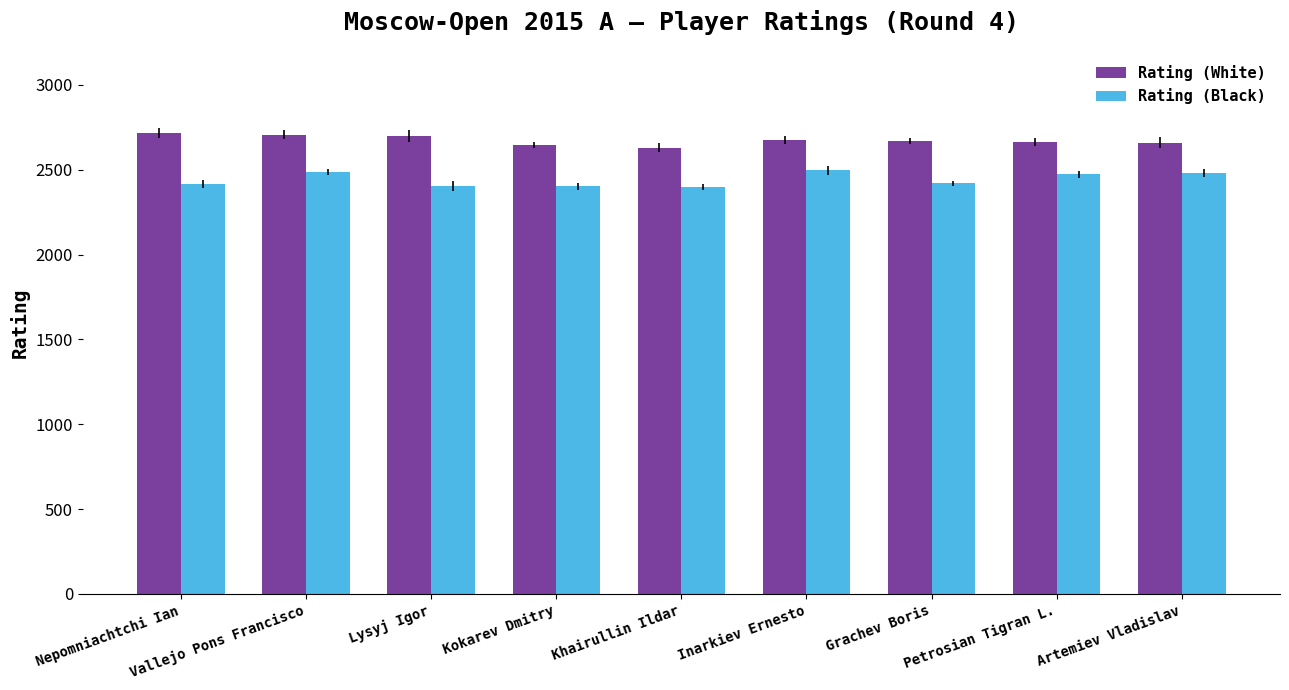

What is the difference between the maximum and minimum values in the Rating (Black) series?

100